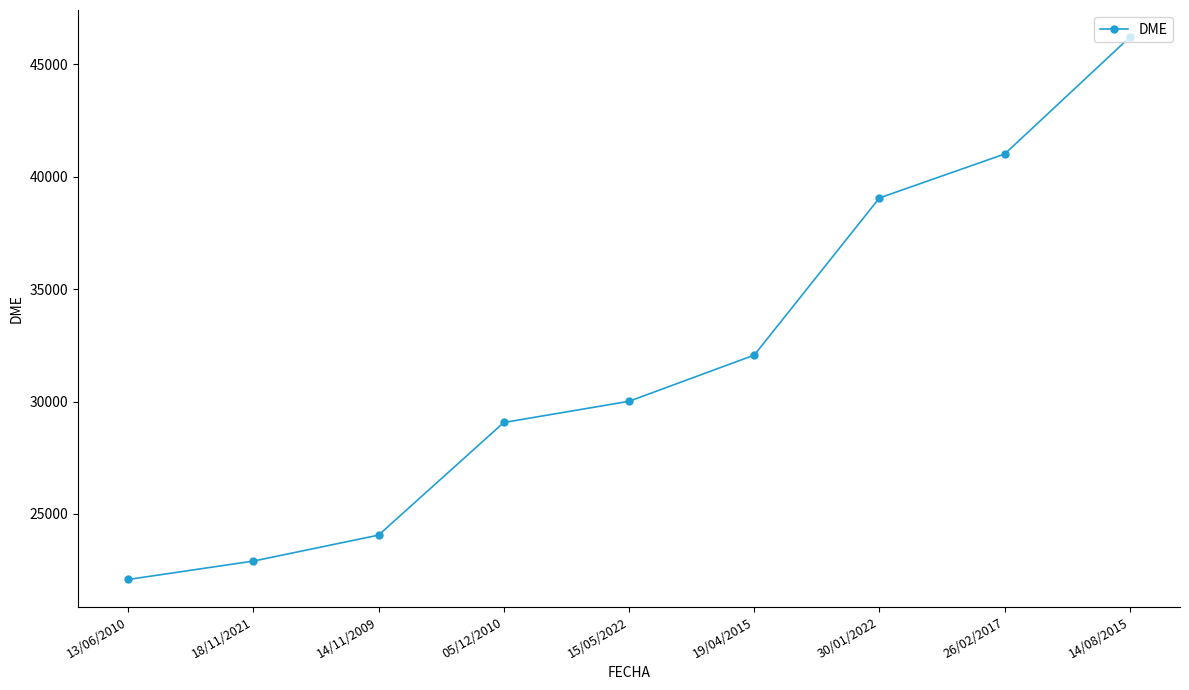

Rank the categories by value from highest to lowest.

14/08/2015, 26/02/2017, 30/01/2022, 19/04/2015, 15/05/2022, 05/12/2010, 14/11/2009, 18/11/2021, 13/06/2010